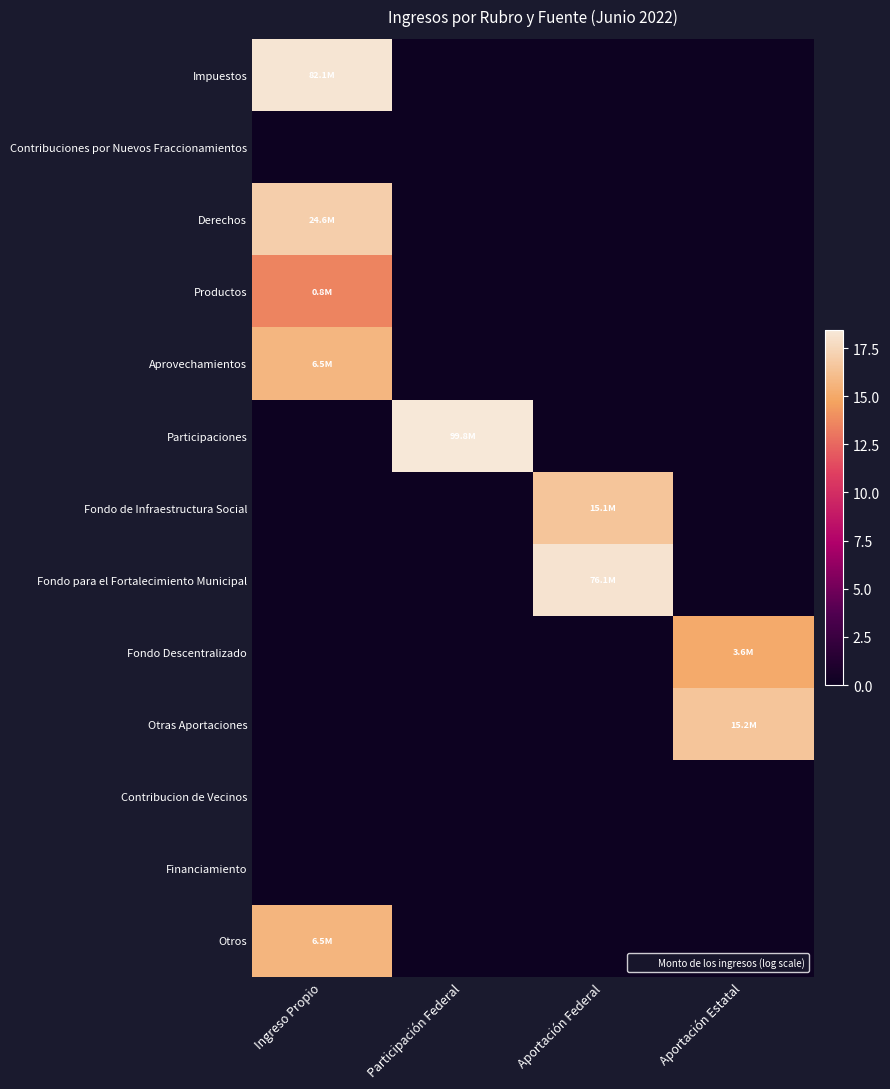

At how many categories does at least one series exceed 2?

4